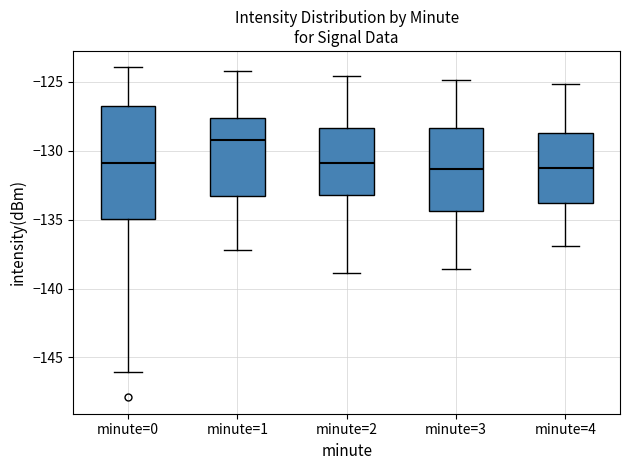

Where does the median line of the box for minute=0 sit on the y-axis? The values are not printed on the chart, so give them approximately, as read against the axis.

-131.0